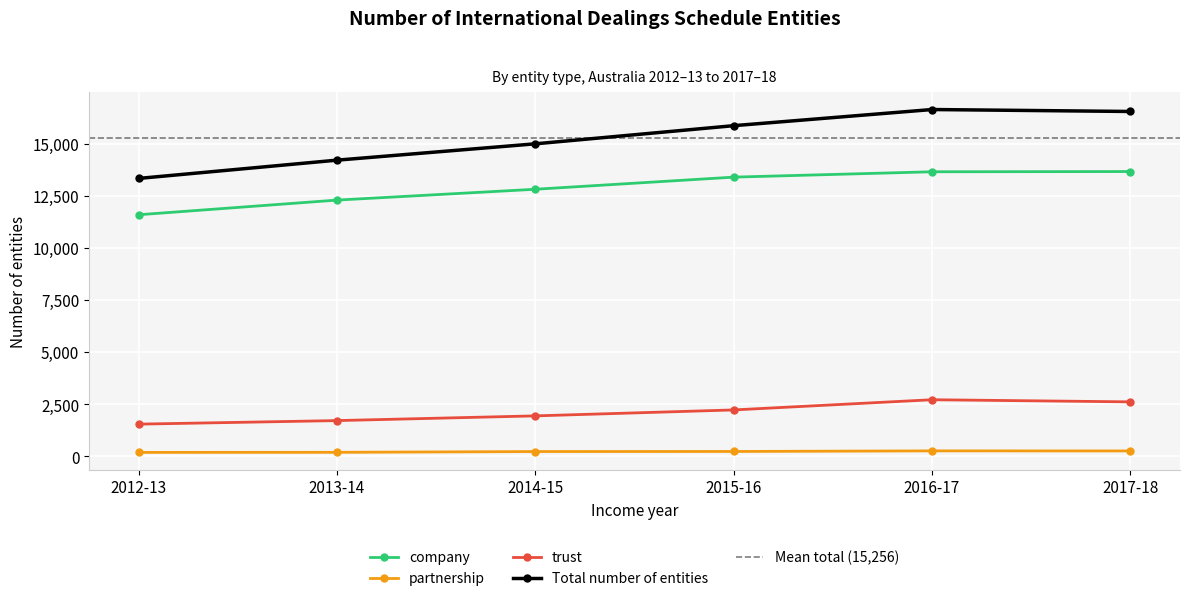

How many data points in Total number of entities are less than 15856?

3